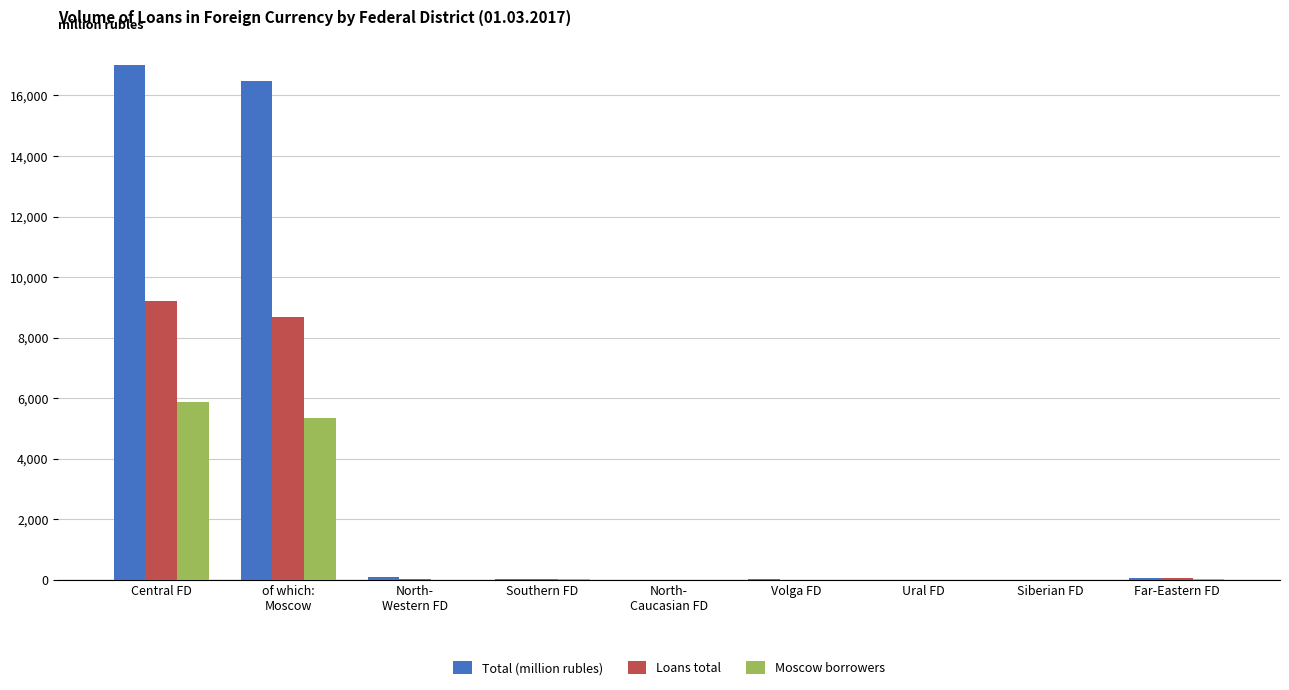

True or false: Total (million rubles) has a value of 16997 at Central FD.

True